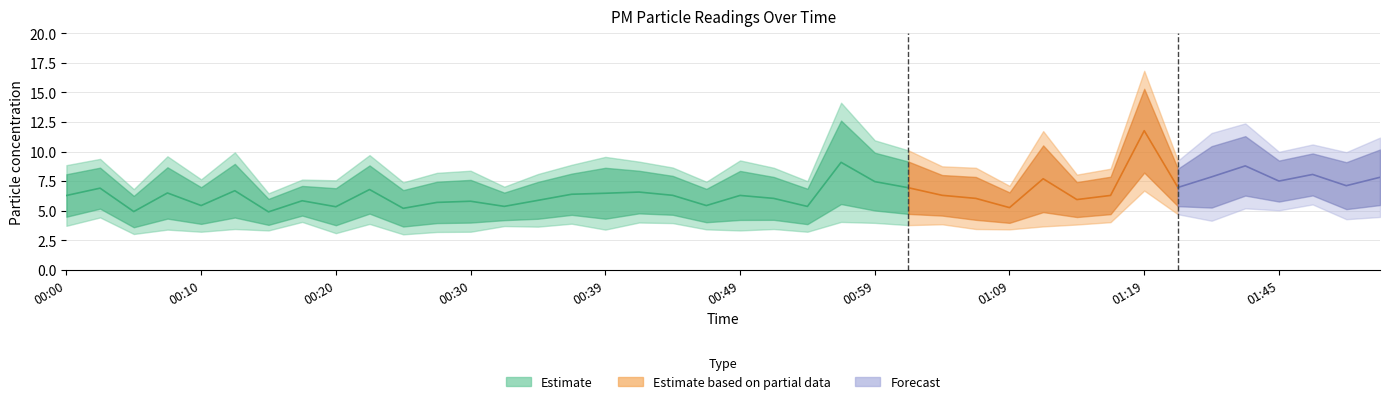

At which category does P1 reach its first local peak?

00:03